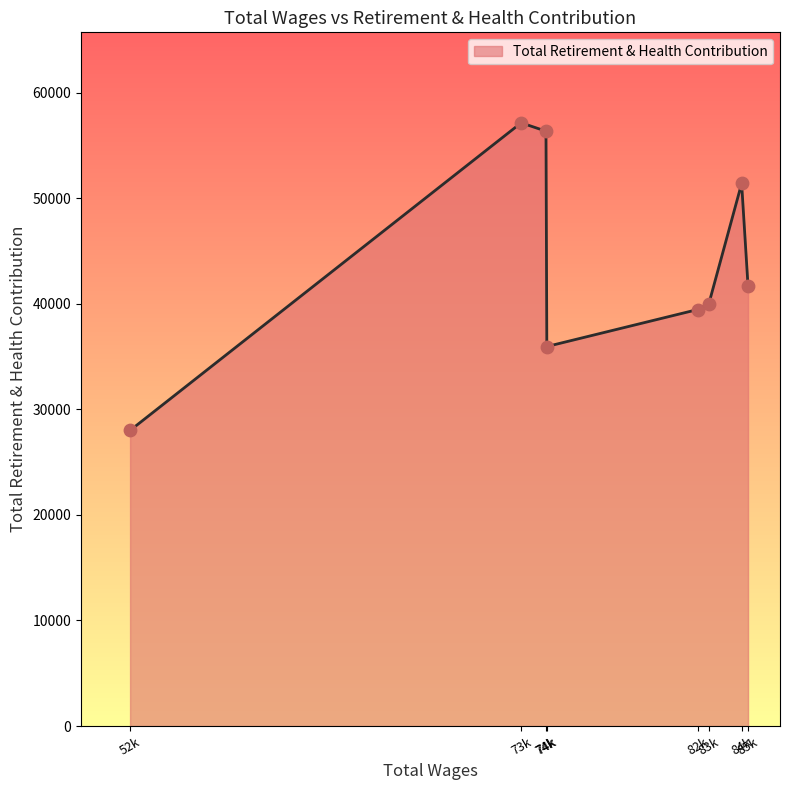

How many lines are shown in the chart?

1